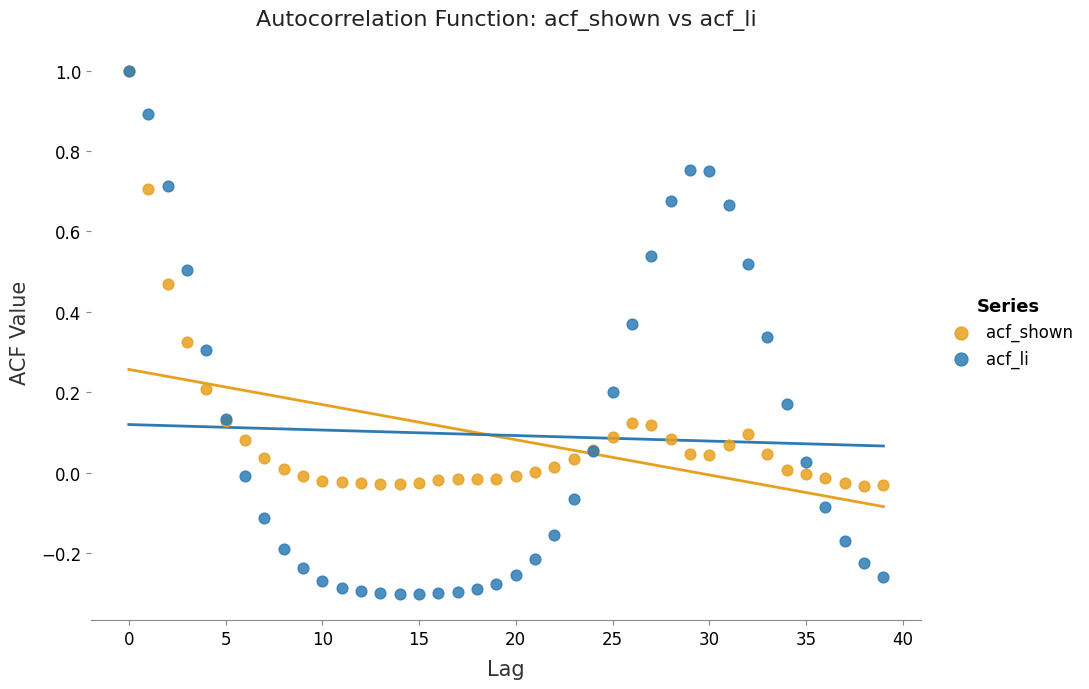

What are all the series names shown in the legend?

acf_shown, acf_li